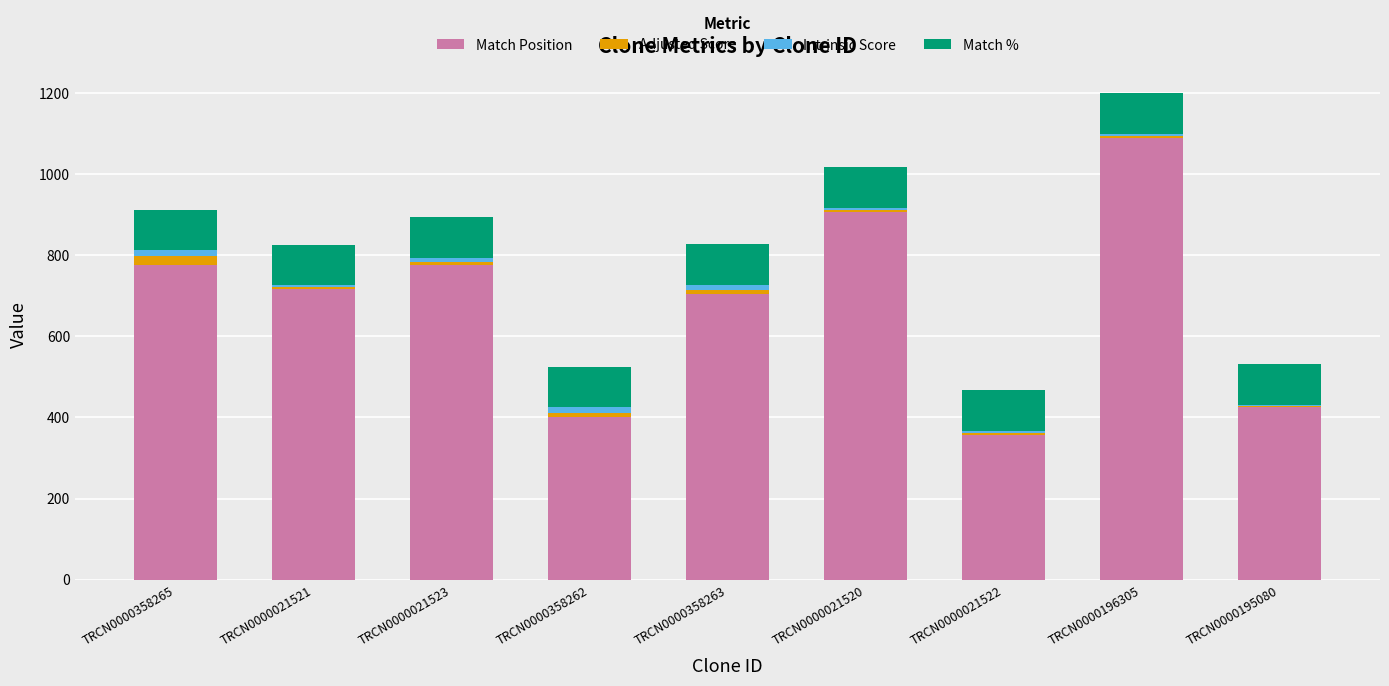

How many series are shown in this chart?

4